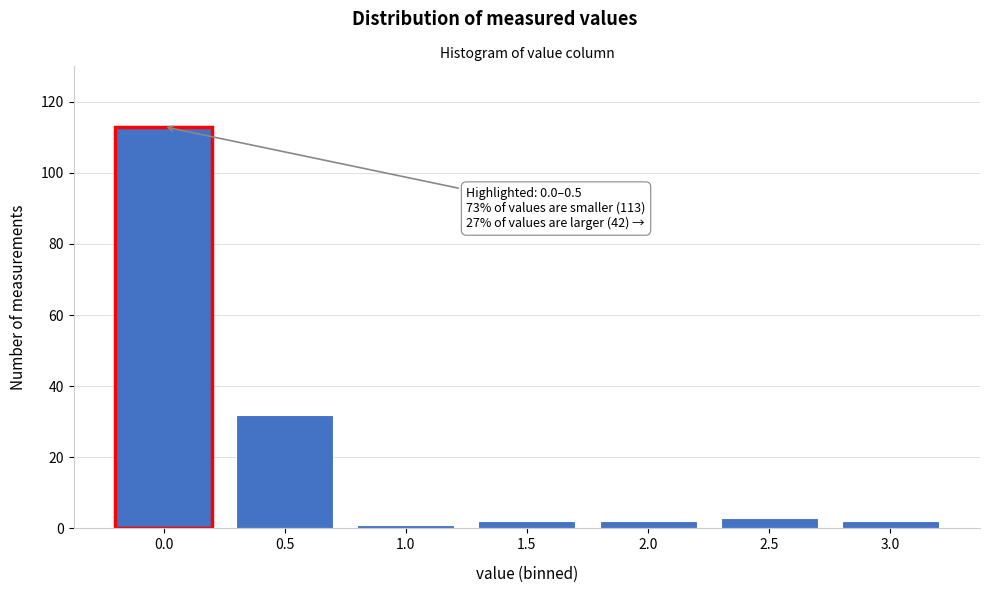

Reading left to right, transcribe all the data shown in this chart.

113	32	1	2	2	3	2